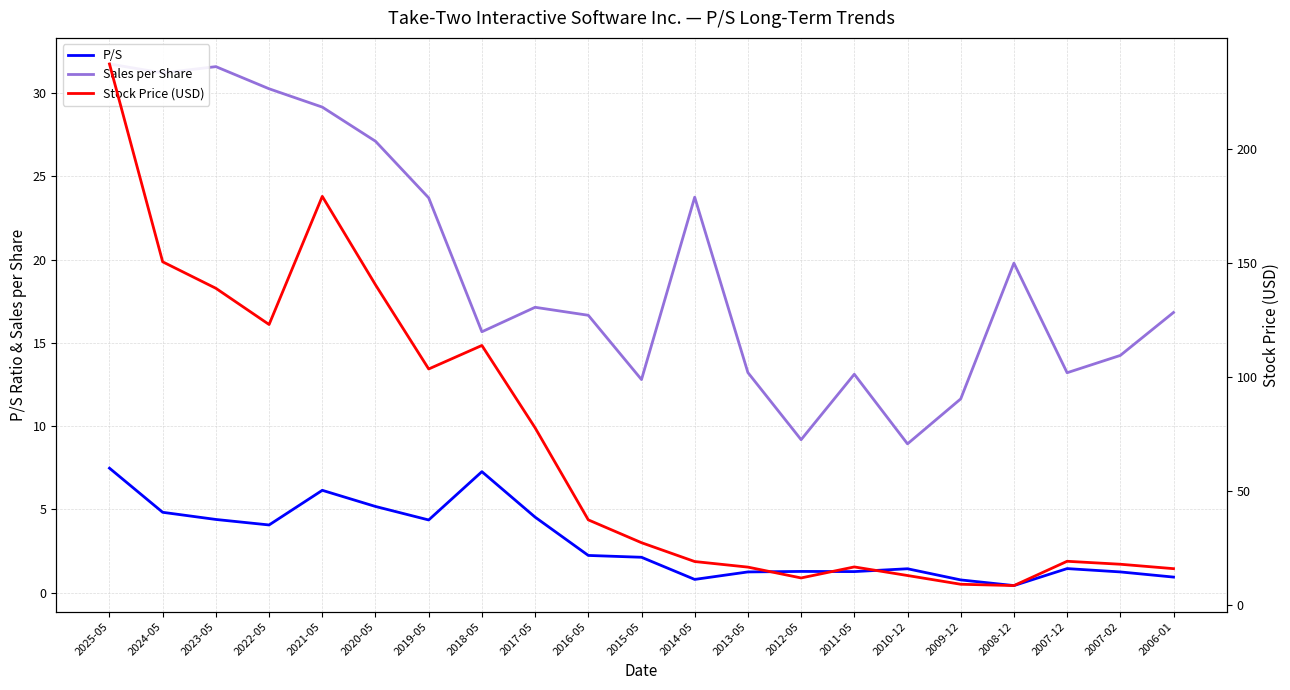

Which series has the largest total across all categories?

Stock Price (USD)